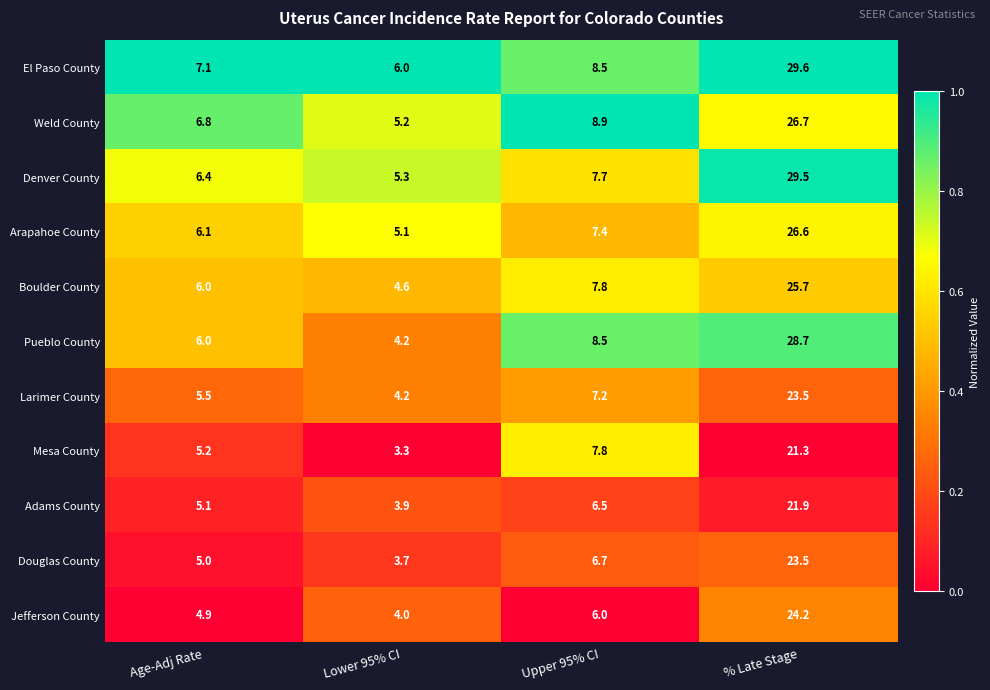

List the labels in order of Mesa County value, smallest first.

Lower 95% CI, Age-Adj Rate, Upper 95% CI, % Late Stage